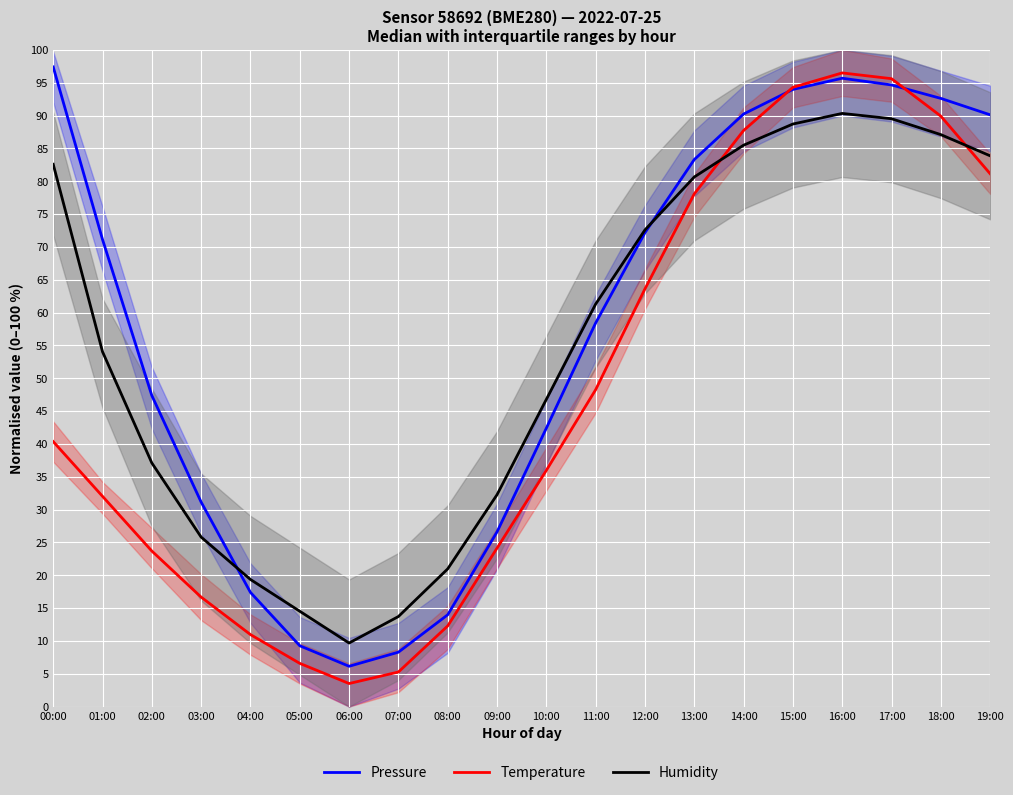

Is it true that Temperature equals 40.4 at 00:00?

True